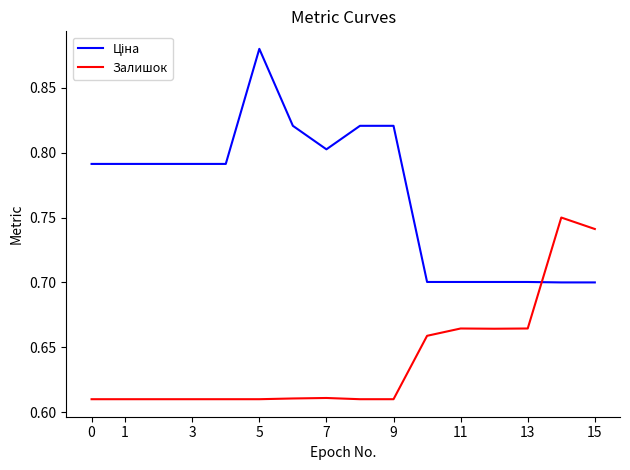

Which series ends up on top after the final intersection of Залишок and Ціна?

Залишок